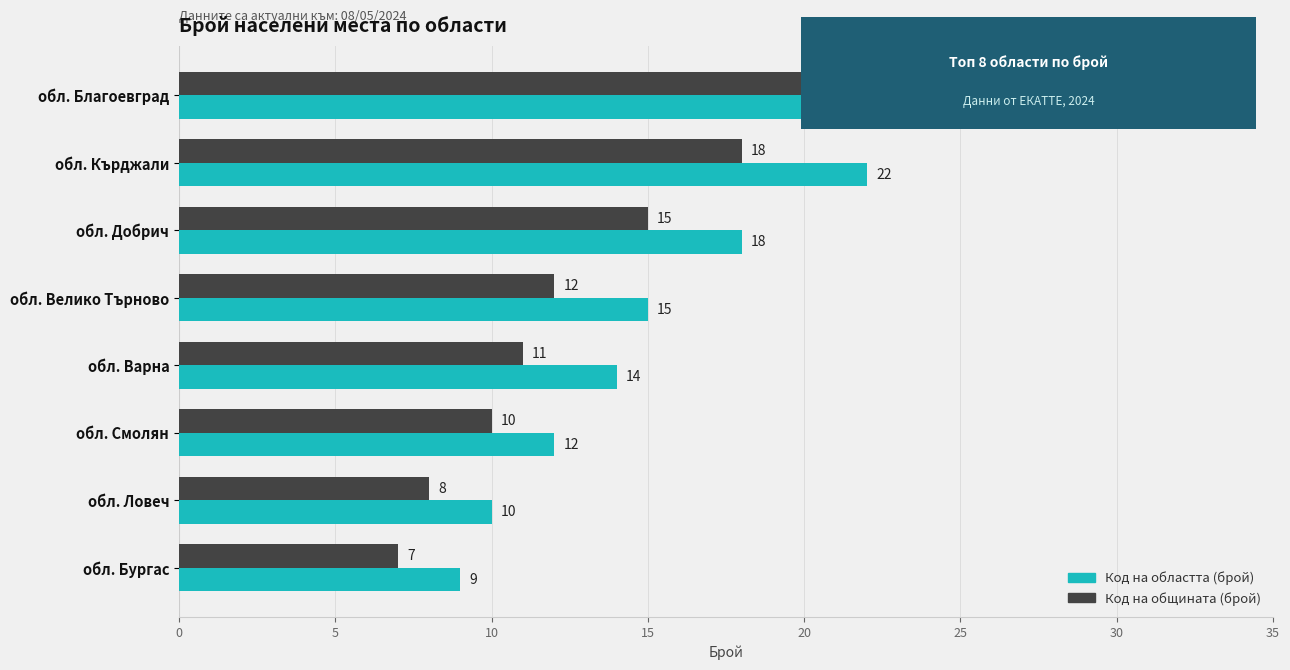

Rank the categories by Код на общината (брой) value from highest to lowest.

обл. Благоевград, обл. Кърджали, обл. Добрич, обл. Велико Търново, обл. Варна, обл. Смолян, обл. Ловеч, обл. Бургас